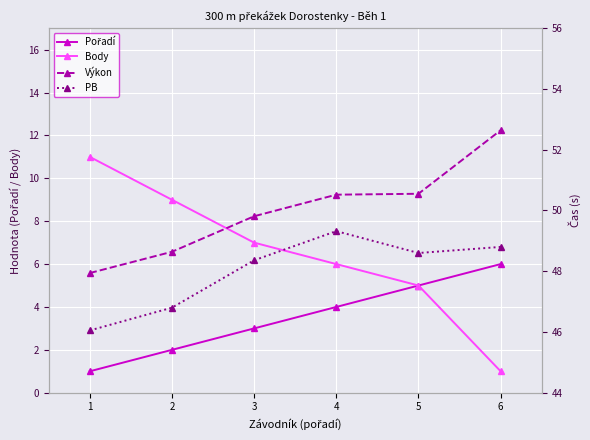

What is the lowest value of the Pořadí series?

1.0